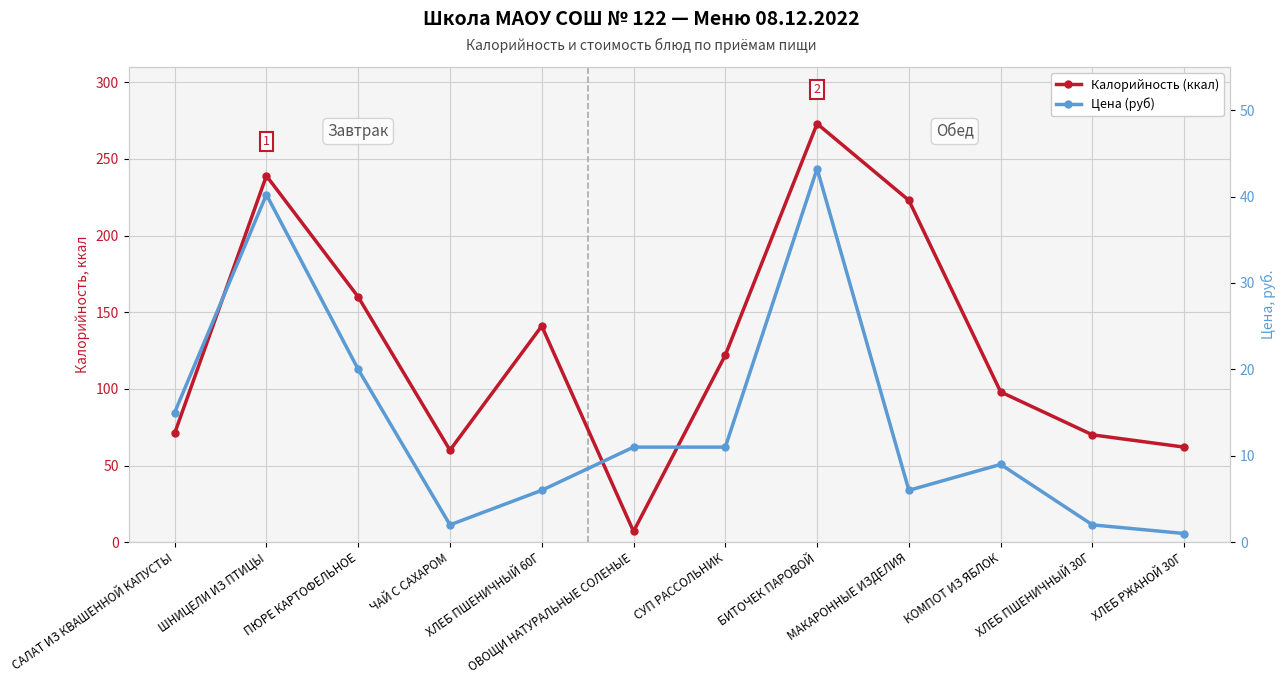

Between which two adjacent categories do Калорийность (ккал) and Цена (руб) first intersect?

ХЛЕБ ПШЕНИЧНЫЙ 60Г and ОВОЩИ НАТУРАЛЬНЫЕ СОЛЕНЫЕ